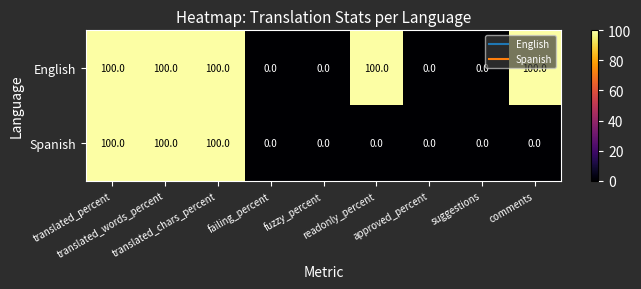

List the series in order of their overall mean, highest first.

English, Spanish